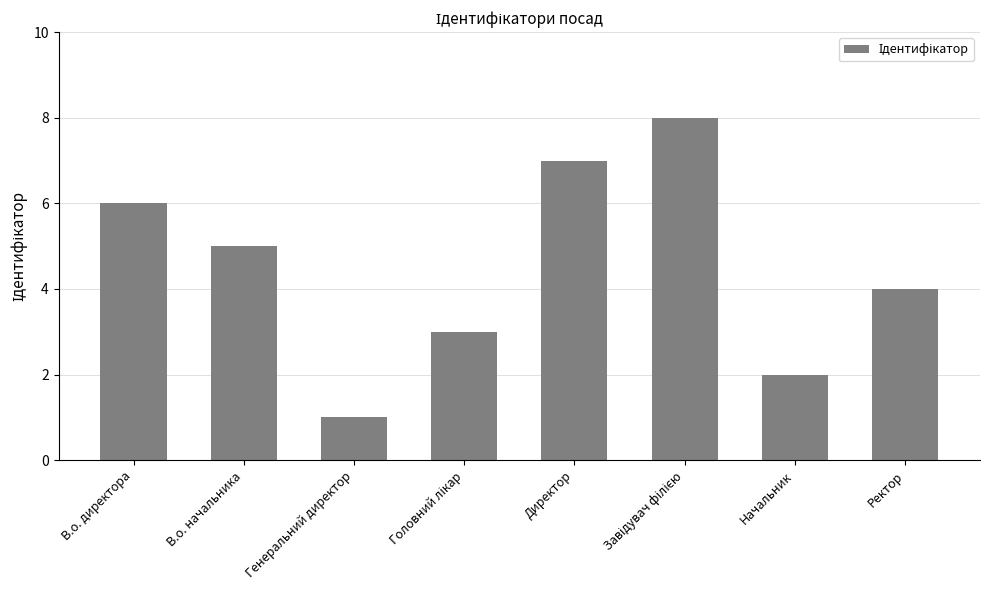

What is the sum of all values?

36